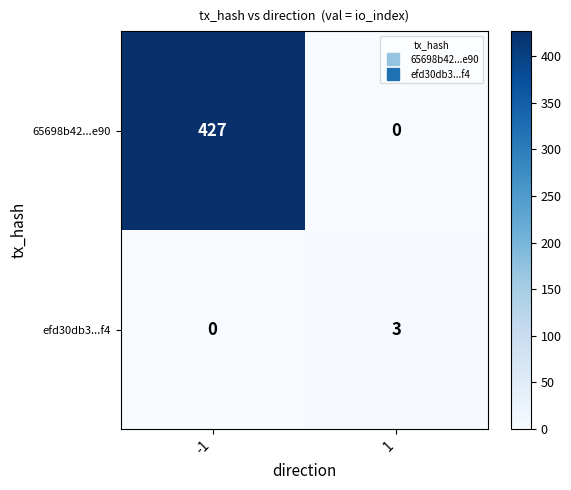

What is the greatest value displayed?

427